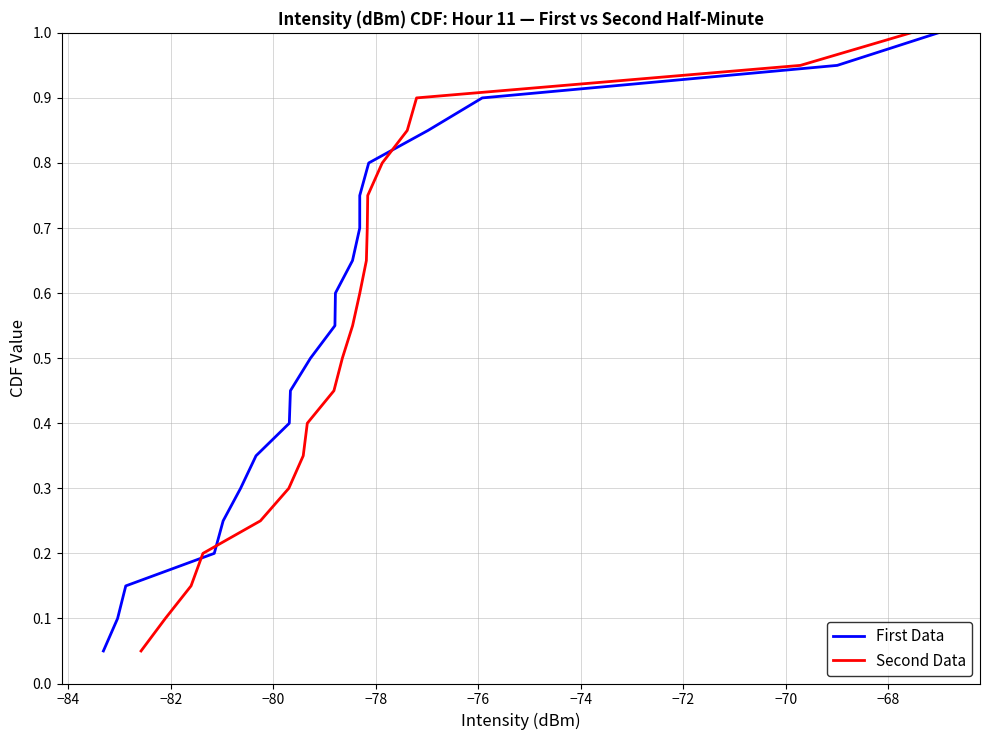

Is this an area chart (filled region under the line)?

No